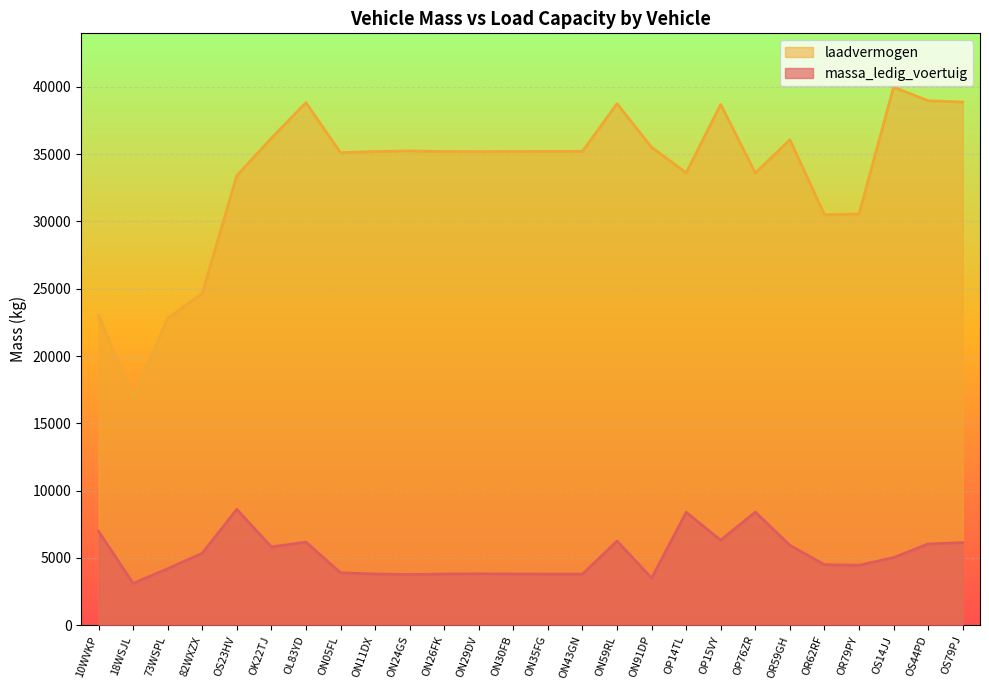

At which label is massa_ledig_voertuig closest to 5860?

OK22TJ